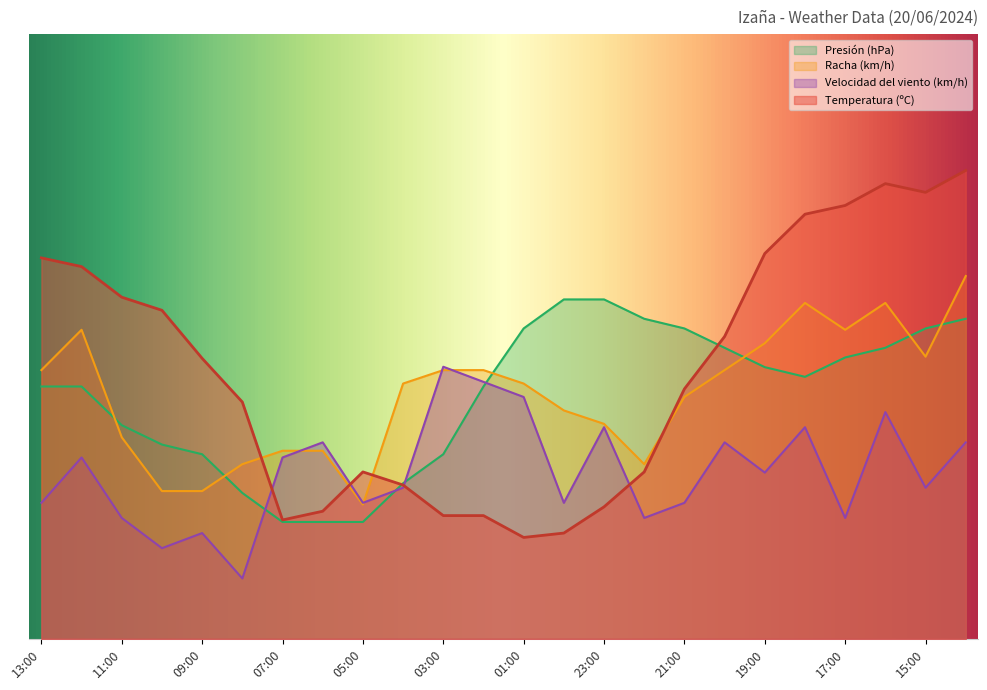

What is the label of the 13th point from the left?

01:00